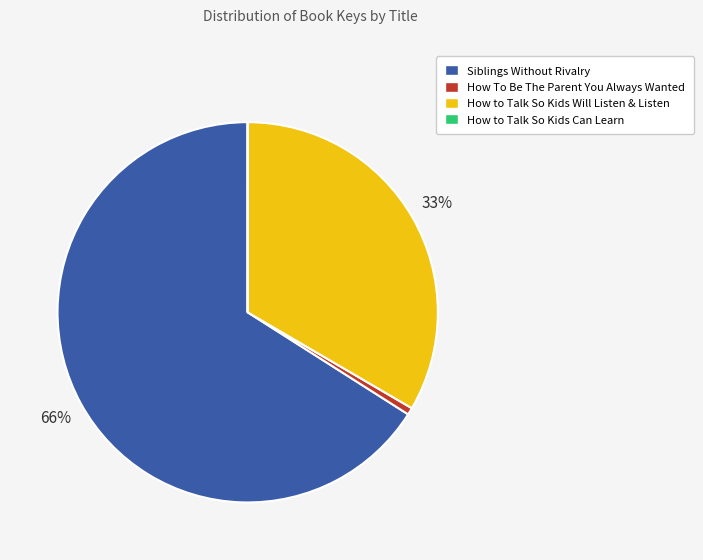

Between How to Talk So Kids Will Listen & Listen and Siblings Without Rivalry, which is larger?

Siblings Without Rivalry